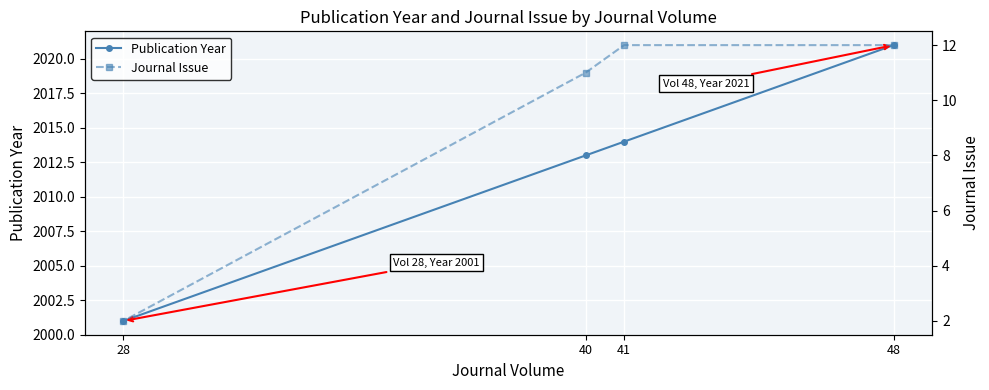

Rank the series by their maximum value, from lowest to highest.

Journal Issue, Publication Year